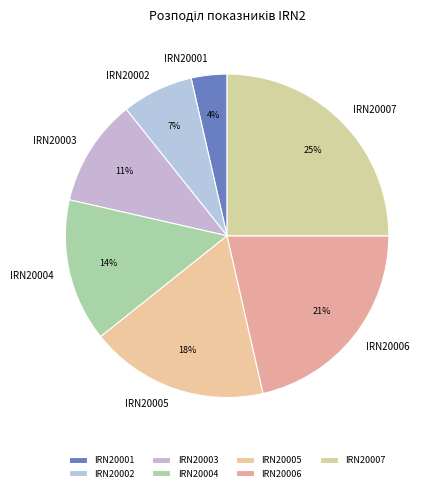

To the nearest percent, what is the combined percentage of IRN20007 and IRN20003?

36%